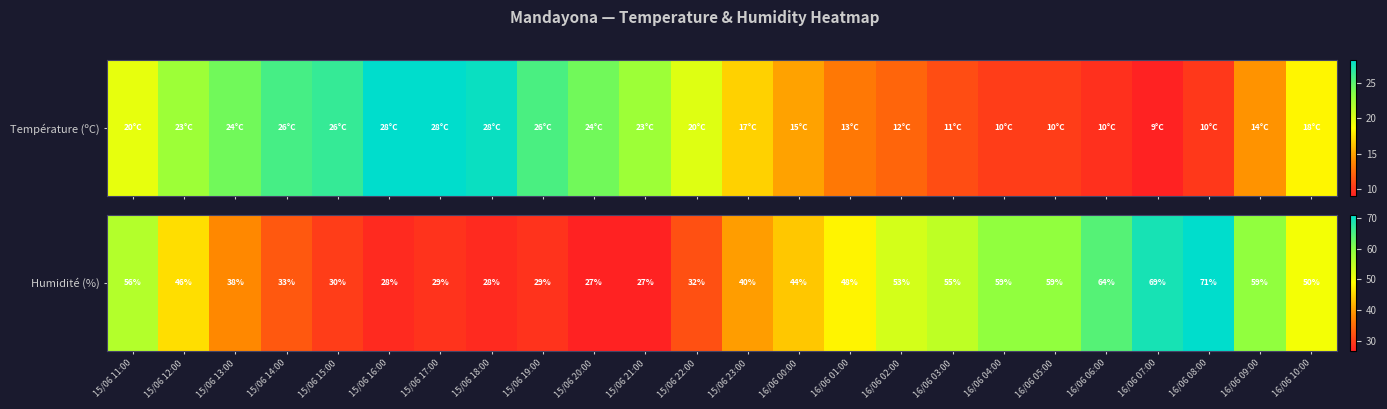

Where does the data first go above 46?

15/06 11:00